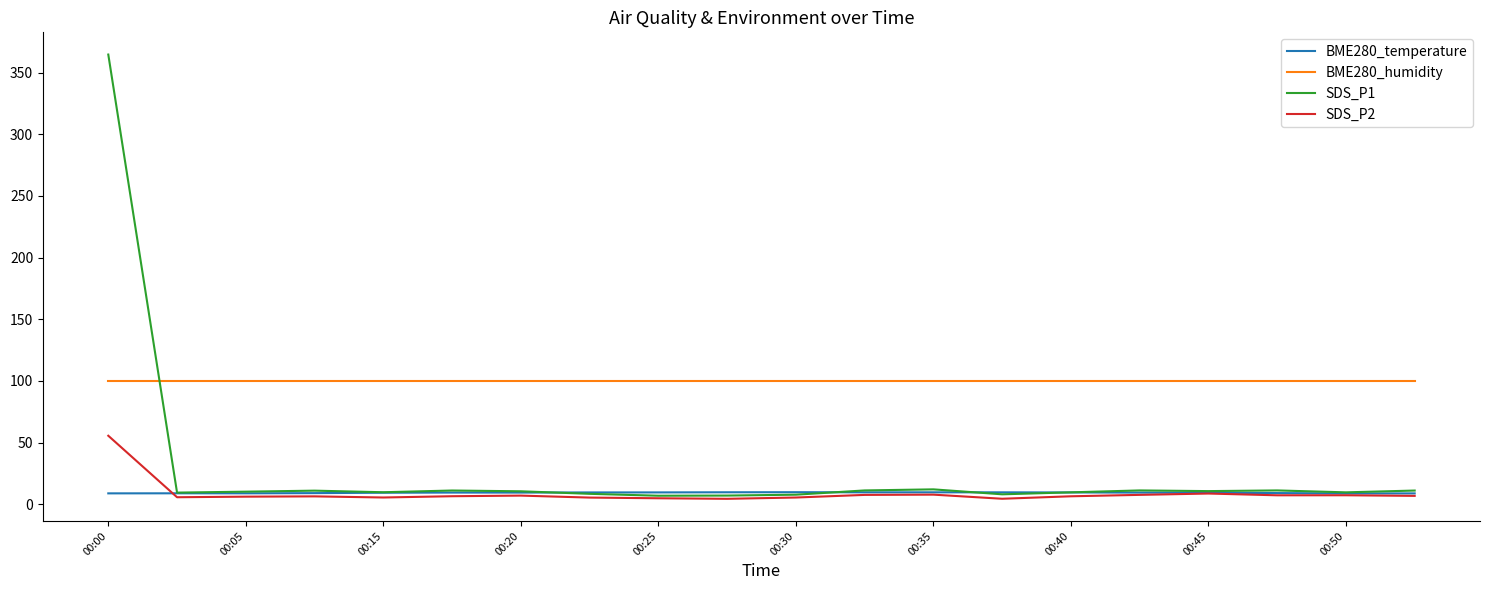

How many lines are shown in the chart?

4